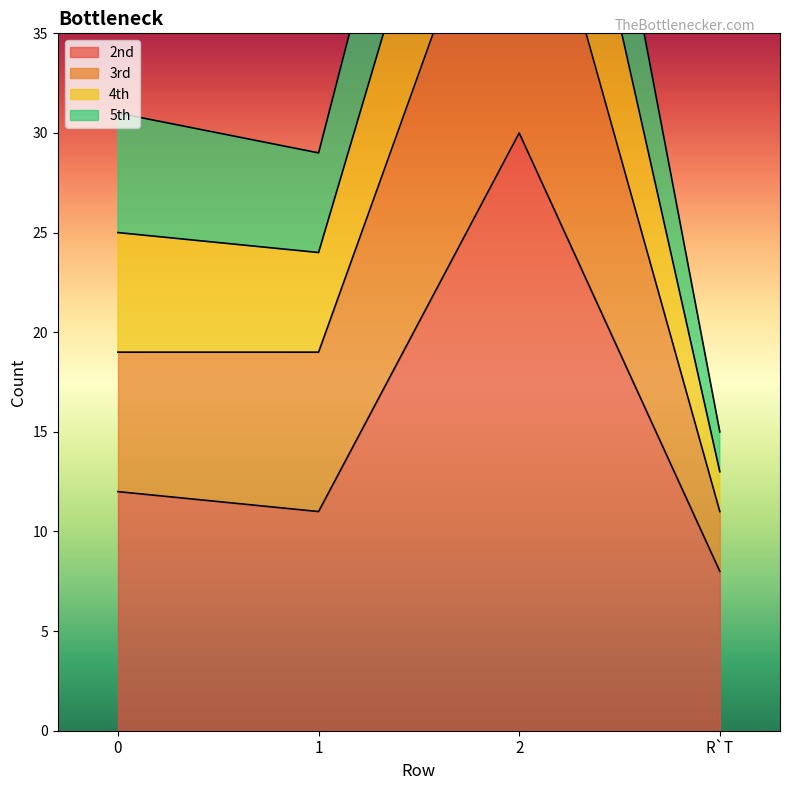

The 2nd series shows 12 at 0. True or false?

True